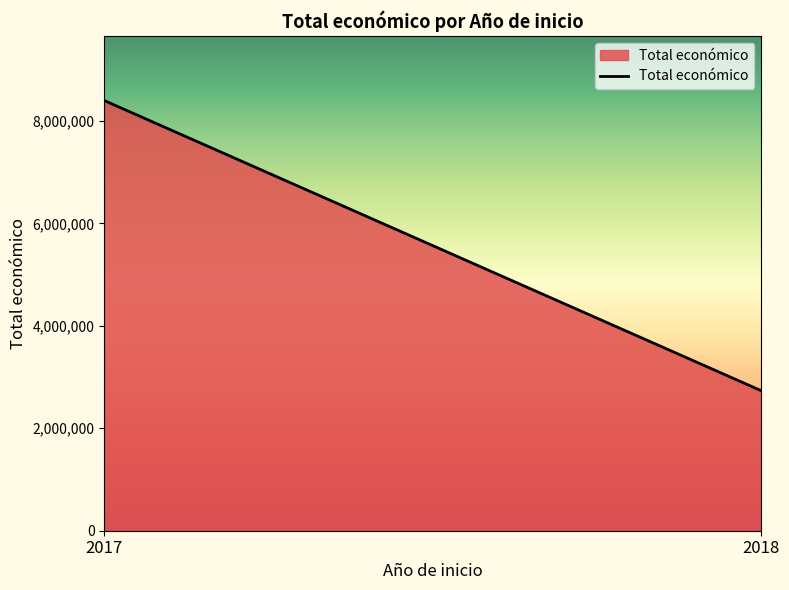

Where is the data nearest to the value 2283474?

2018